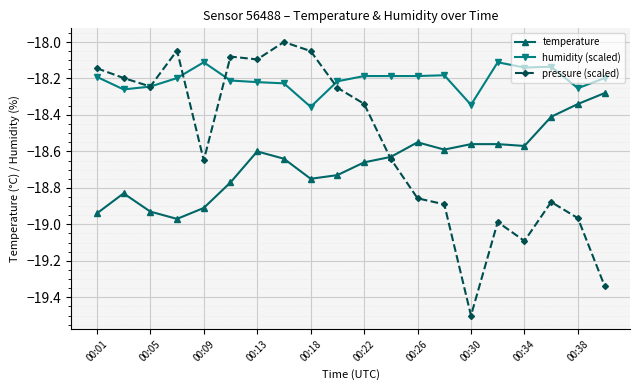

True or false: humidity (scaled) has more than 1 interior local peaks.

True